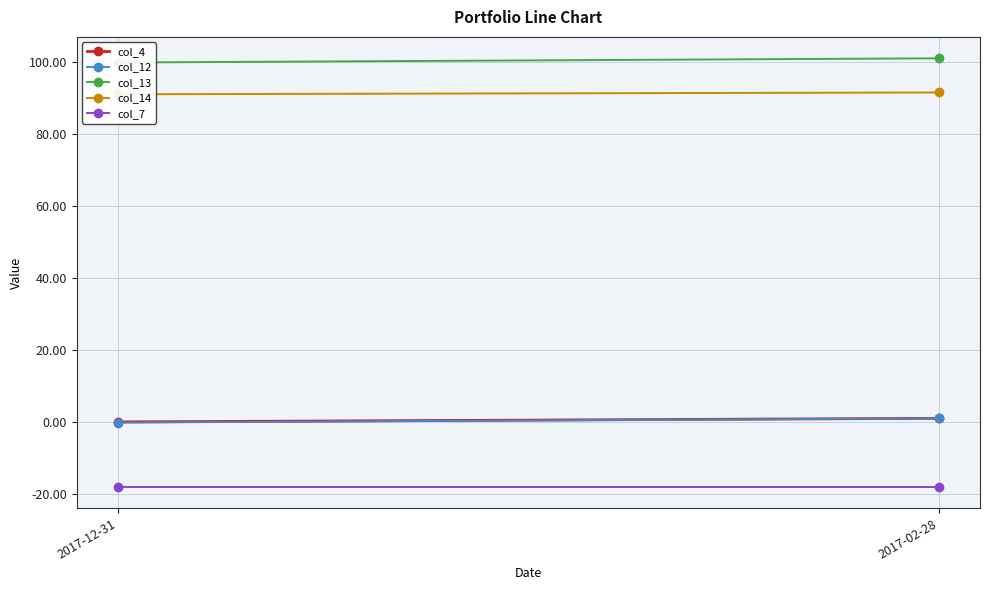

How many lines are shown in the chart?

5